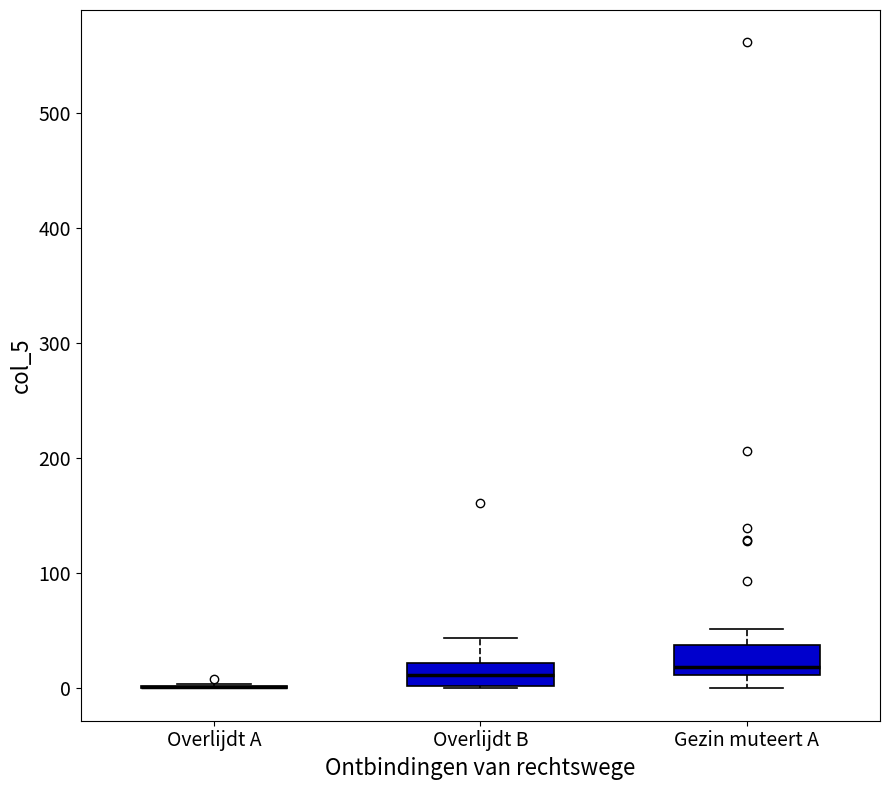

Reading left to right, read every box against the y-axis: the position of its median line, the range the box covers, and the ends of its whiskers. The values are not printed on the chart, so give them approximately, as read against the axis.

Overlijdt A: box collapsed to a line at 0, whiskers 0 to 0
Overlijdt B: median 10, box 0 to 20, whiskers 0 to 40
Gezin muteert A: median 20, box 10 to 40, whiskers 0 to 50